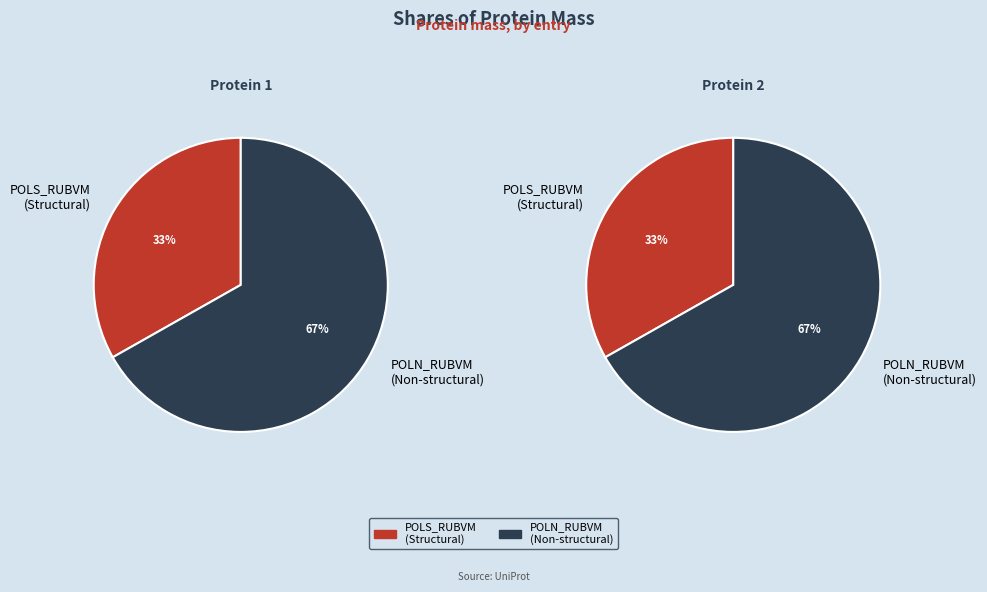

Between sp|Q86500|POLN_RUBVM and sp|P08563|POLS_RUBVM, which is larger?

sp|Q86500|POLN_RUBVM